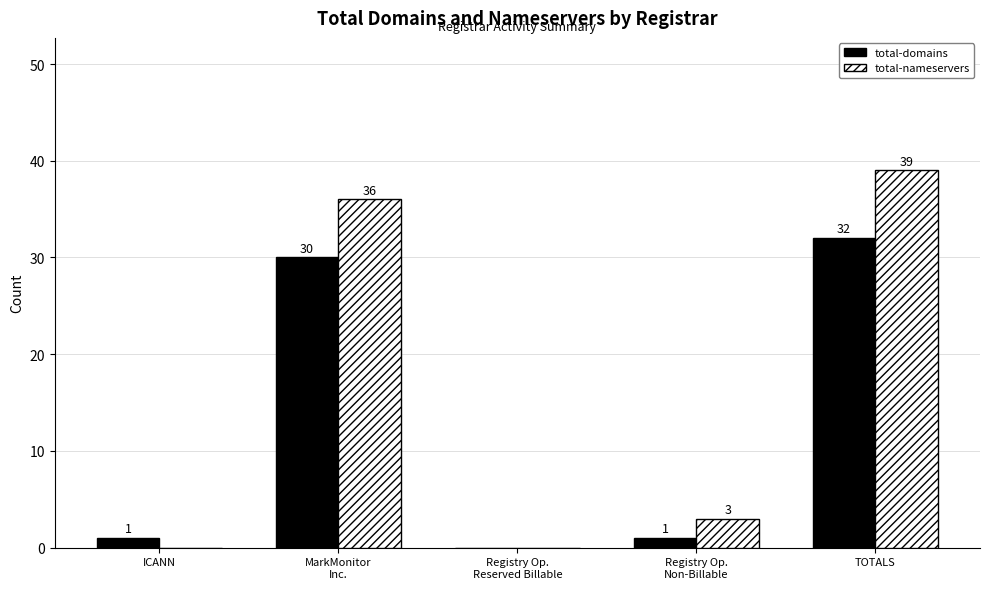

Which series has the largest total across all categories?

total-nameservers